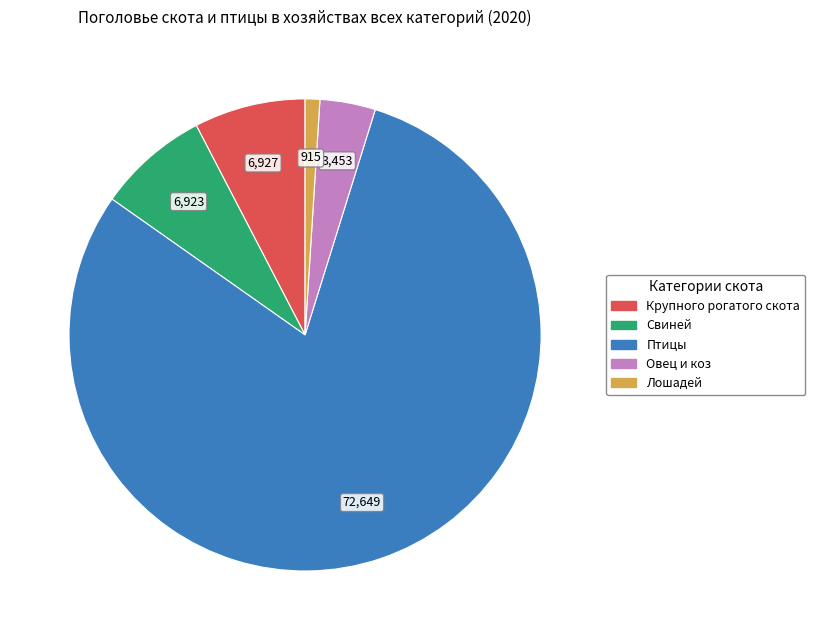

What is the ratio of the value at Птицы to the value at Крупного рогатого скота?

10.5